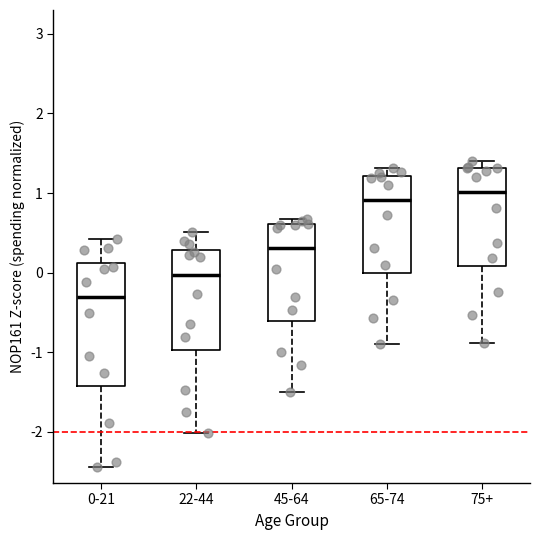

Reading left to right, transcribe this box plot: for each box, give where its median line is, the range the box spans, and where its two whiskers end, as read against the y-axis. The values are not printed on the chart, so give them approximately, as read against the axis.

0-21: median -0.3, box -1.4 to 0.1, whiskers -2.4 to 0.4
22-44: median 0.0, box -1.0 to 0.3, whiskers -2.0 to 0.5
45-64: median 0.3, box -0.6 to 0.6, whiskers -1.5 to 0.7
65-74: median 0.9, box 0.0 to 1.2, whiskers -0.9 to 1.3
75+: median 1.0, box 0.1 to 1.3, whiskers -0.9 to 1.4